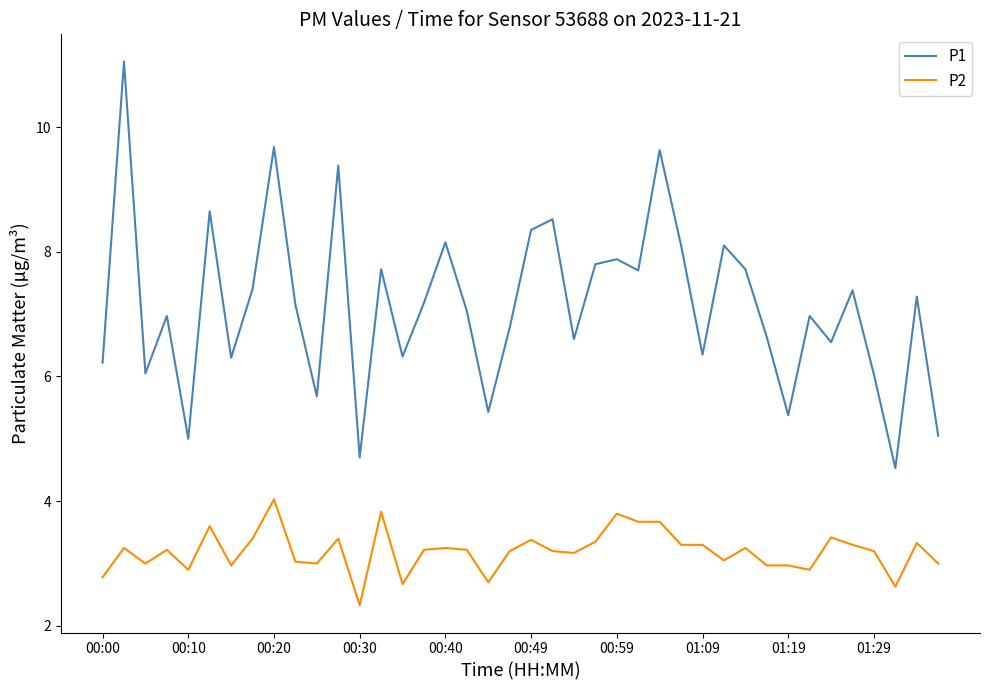

Which series has the largest total across all categories?

P1